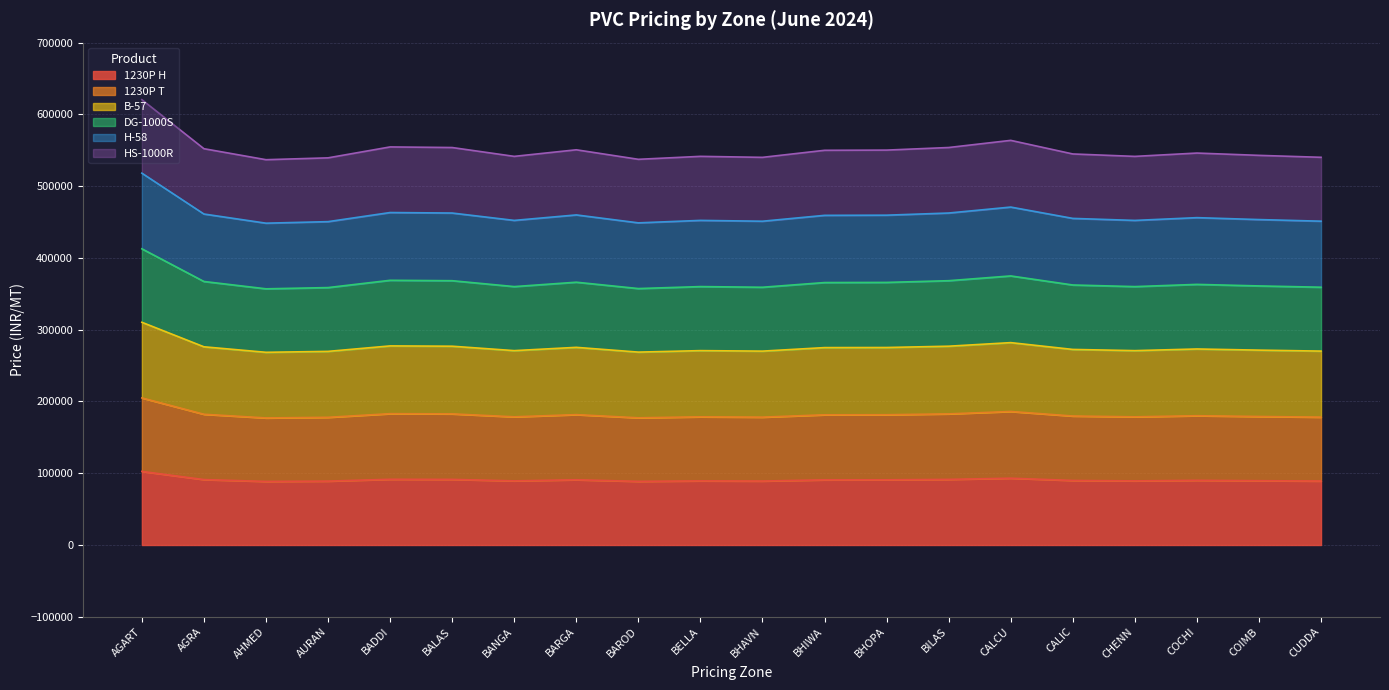

At which category is the sum across all series the highest?

AGART